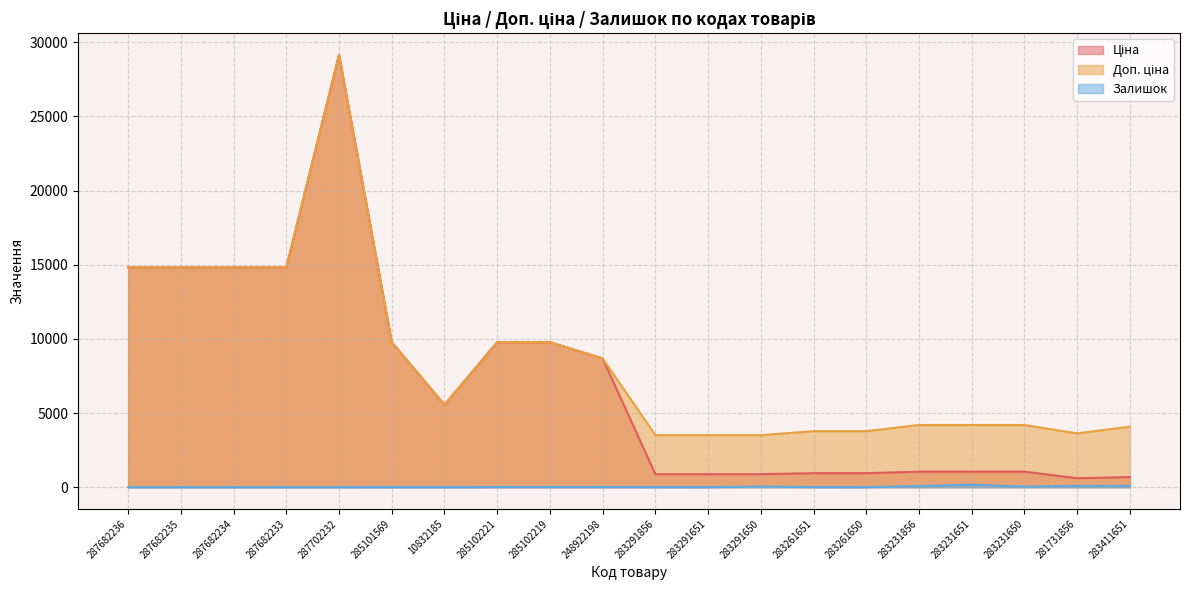

The value of Ціна at 285102219 is 13483.6. True or false?

False